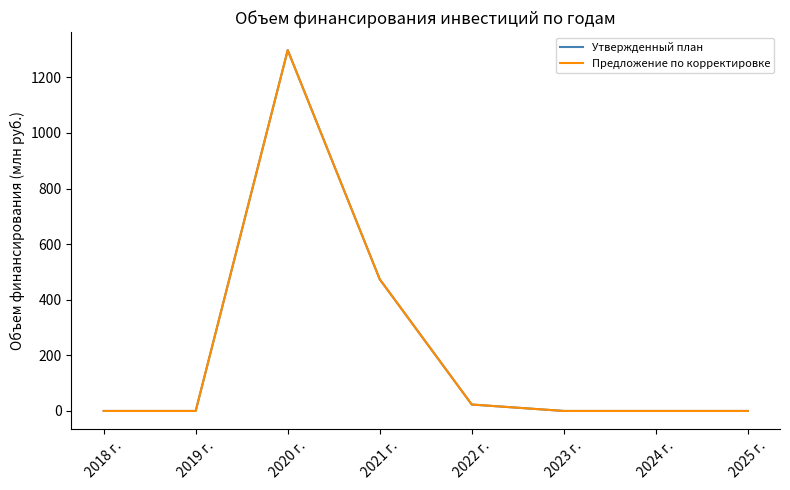

Does the chart have visible grid lines?

No